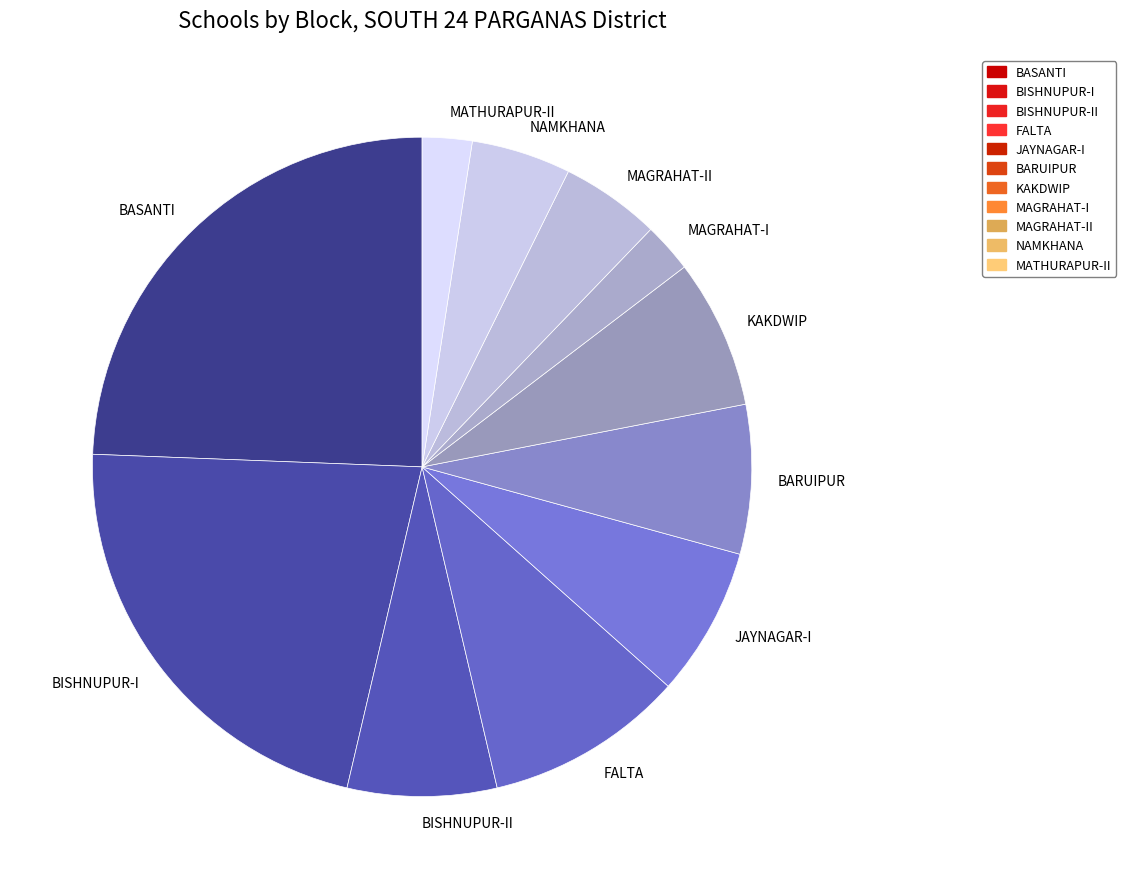

Does any single category account for the majority?

No